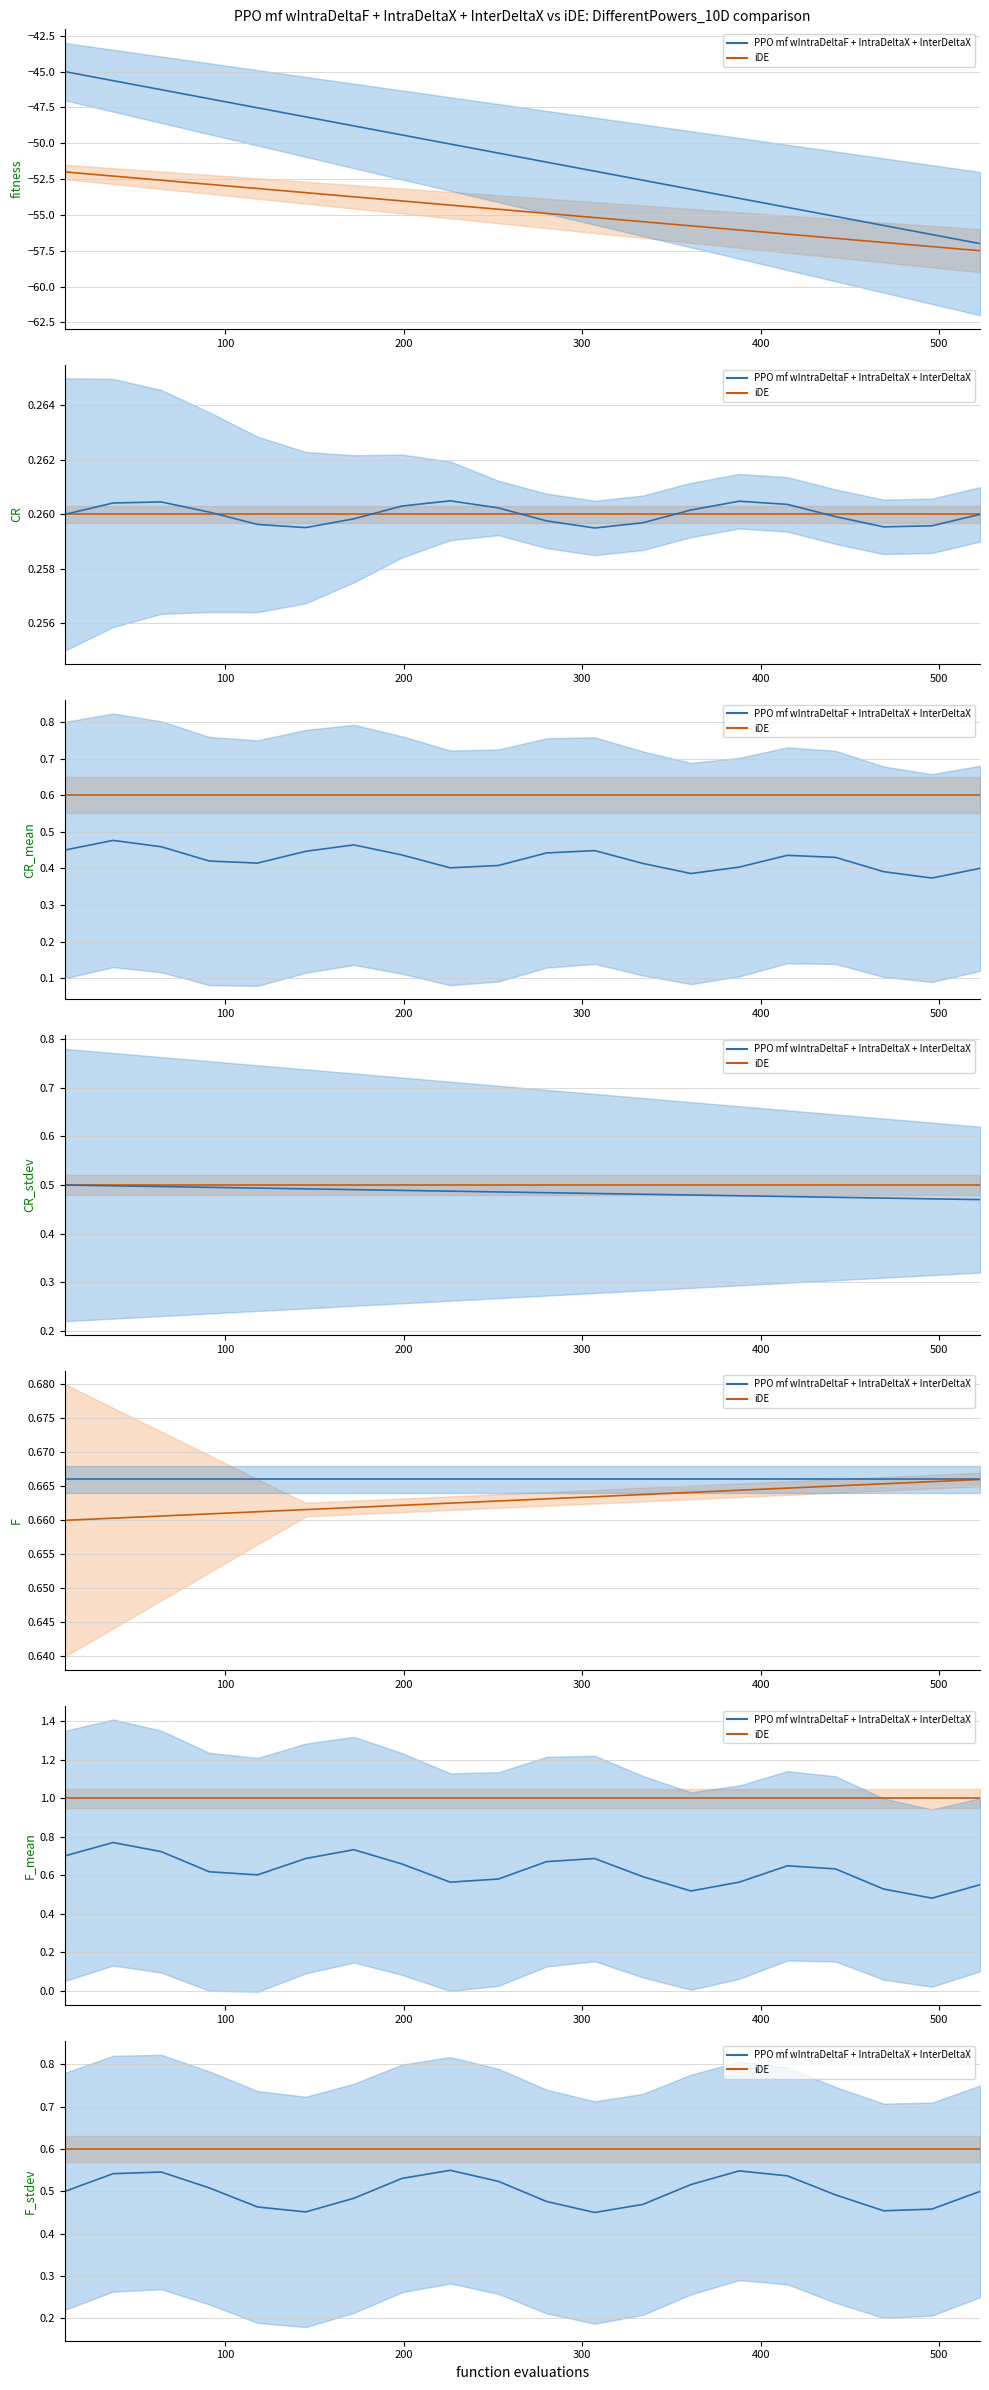

How many lines are shown in the chart?

2